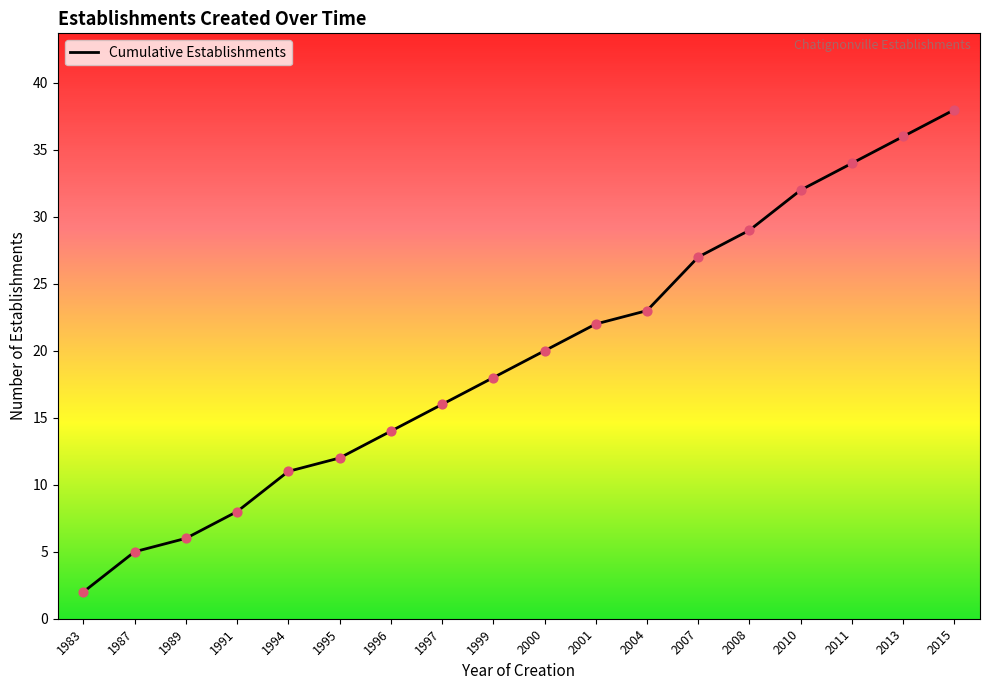

Which has a higher value, 1991 or 2008?

2008